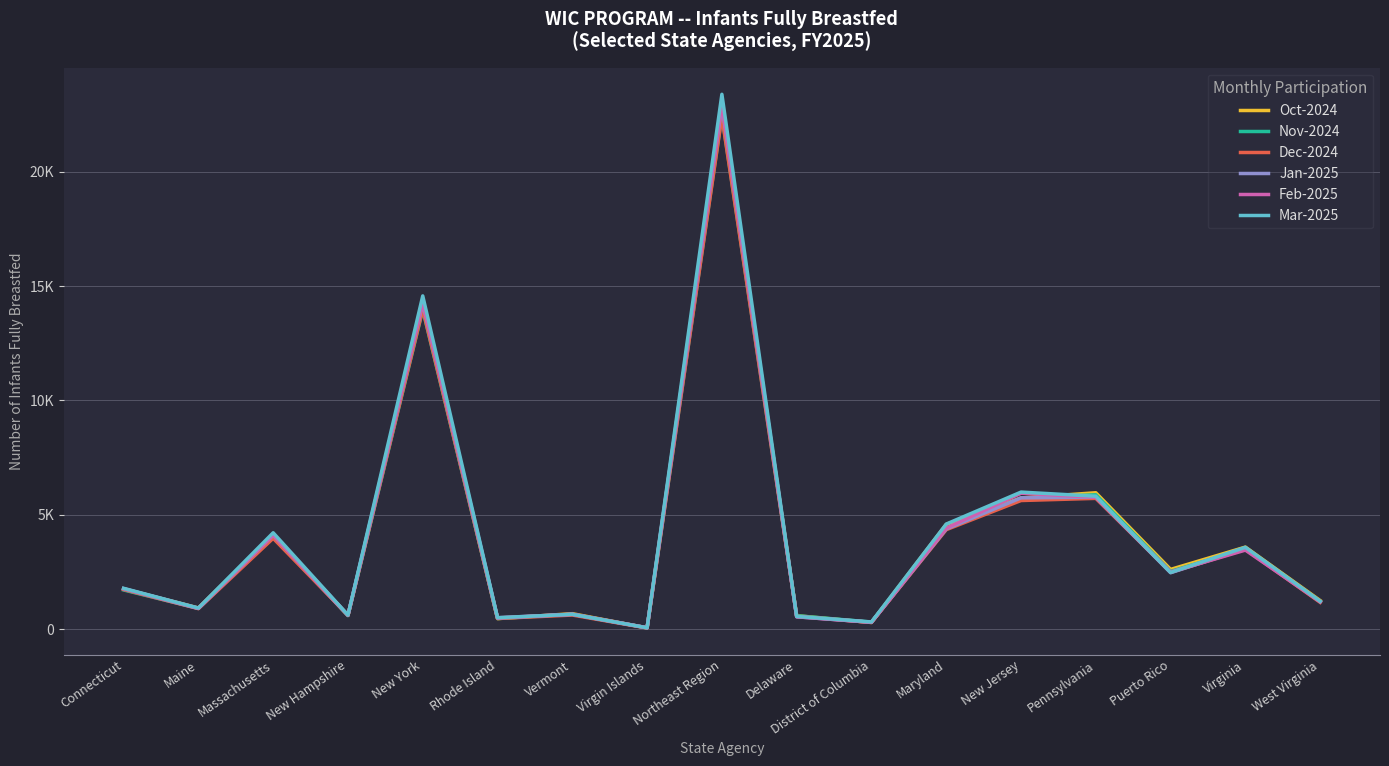

What is the greatest value displayed?

23376